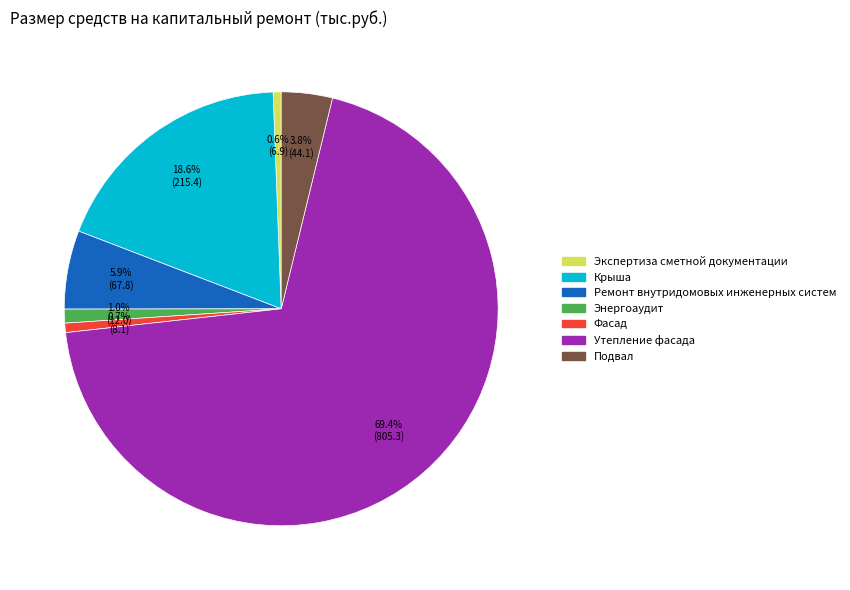

Which category has the biggest portion of the pie?

Утепление фасада